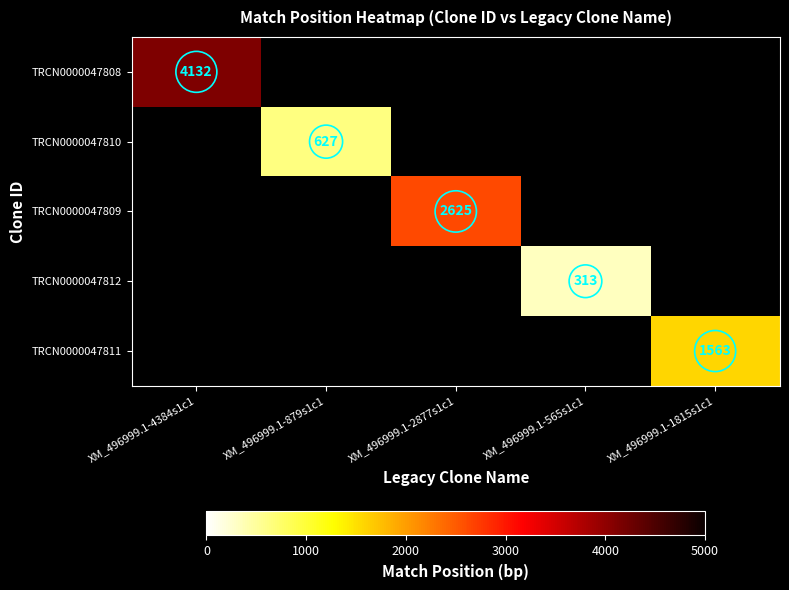

How many categories are shown in the chart?

5